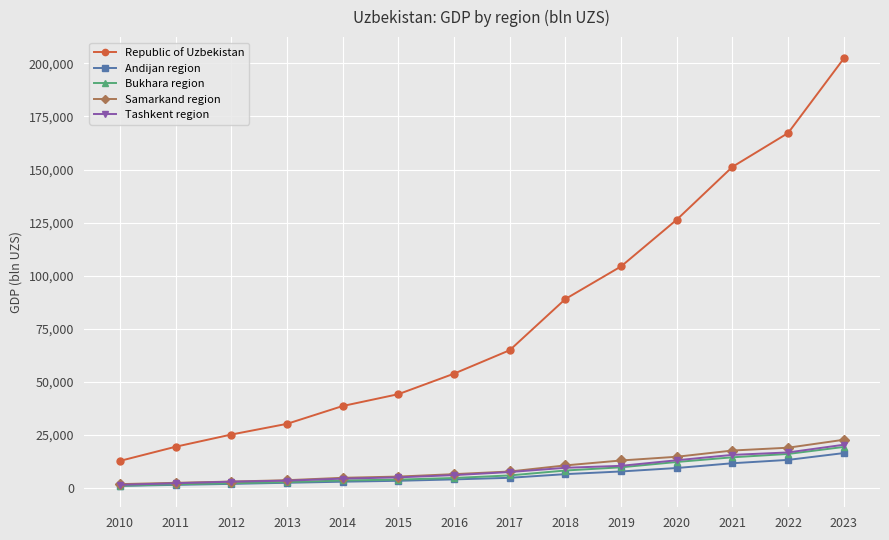

True or false: Republic of Uzbekistan has more than 2 interior local peaks.

False